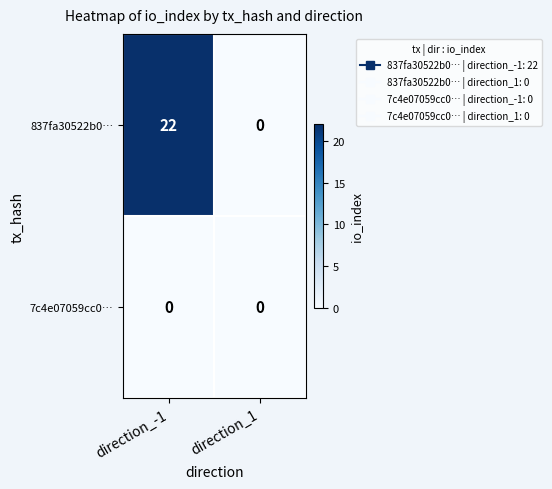

Reading right to left, what are all the values shown in this chart?

837fa30522b0…: 0	22
7c4e07059cc0…: 0	0